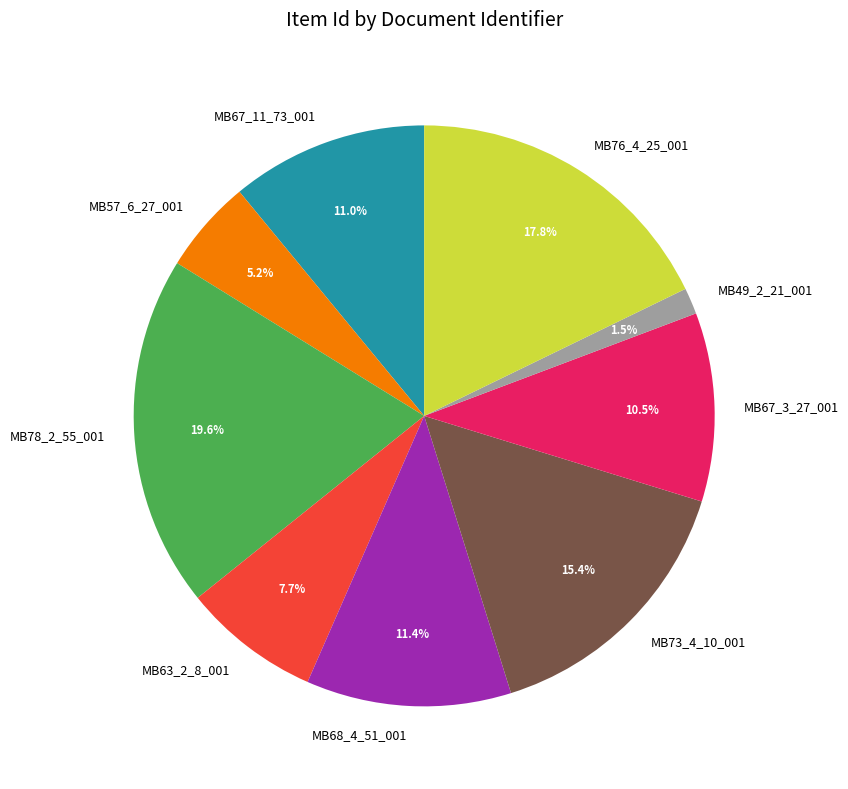

To the nearest percent, what is the difference between the MB67_3_27_001 and MB49_2_21_001 slice percentages?

9%